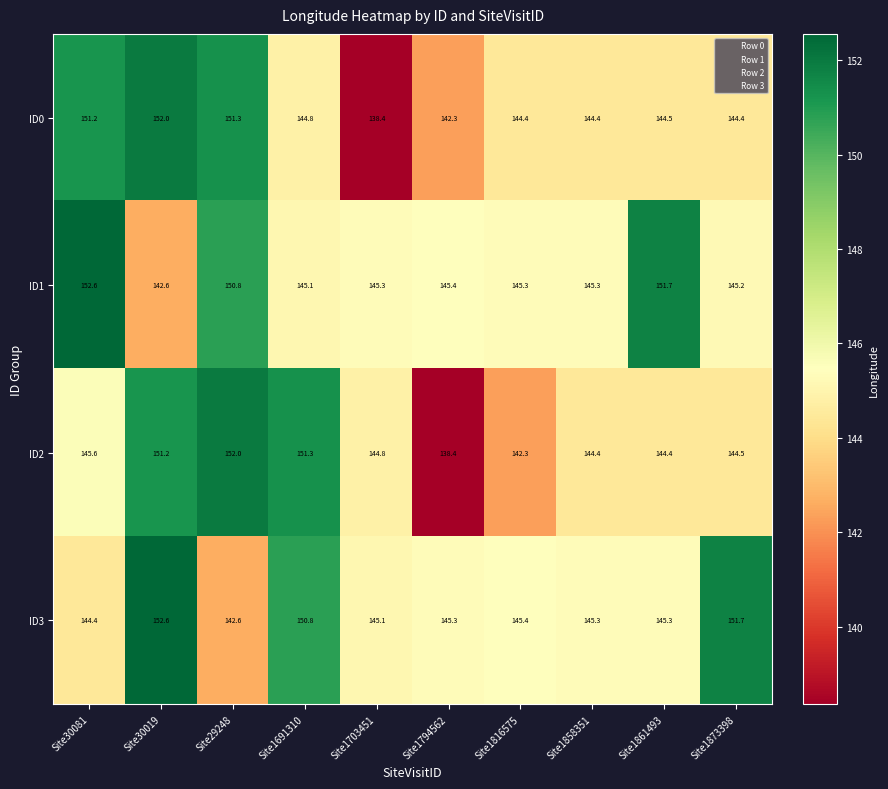

The ID2 series shows 144.4 at Site1861493. True or false?

True